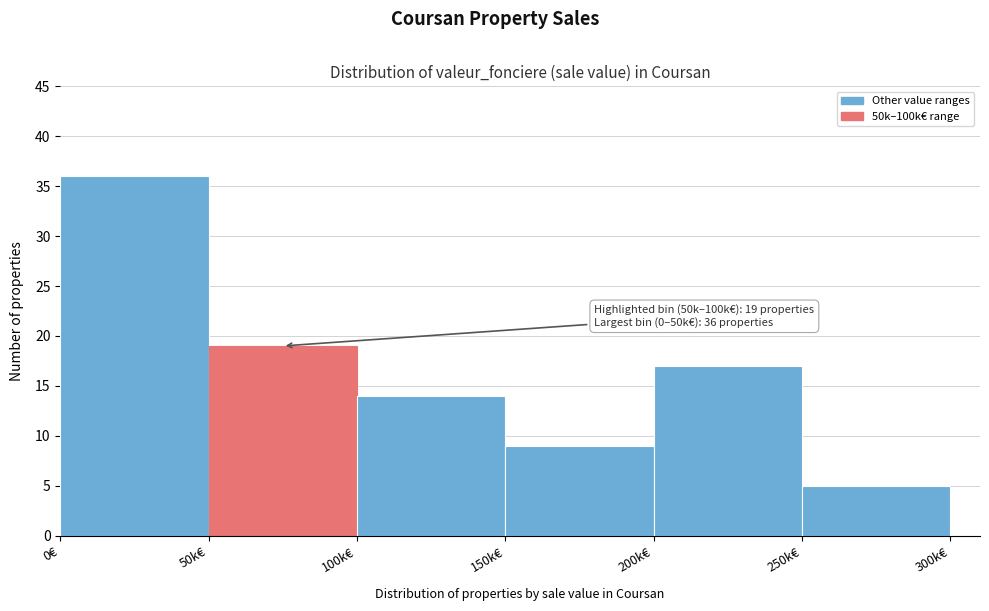

Reading left to right, what are all the values shown in this chart?

36	19	14	9	17	5